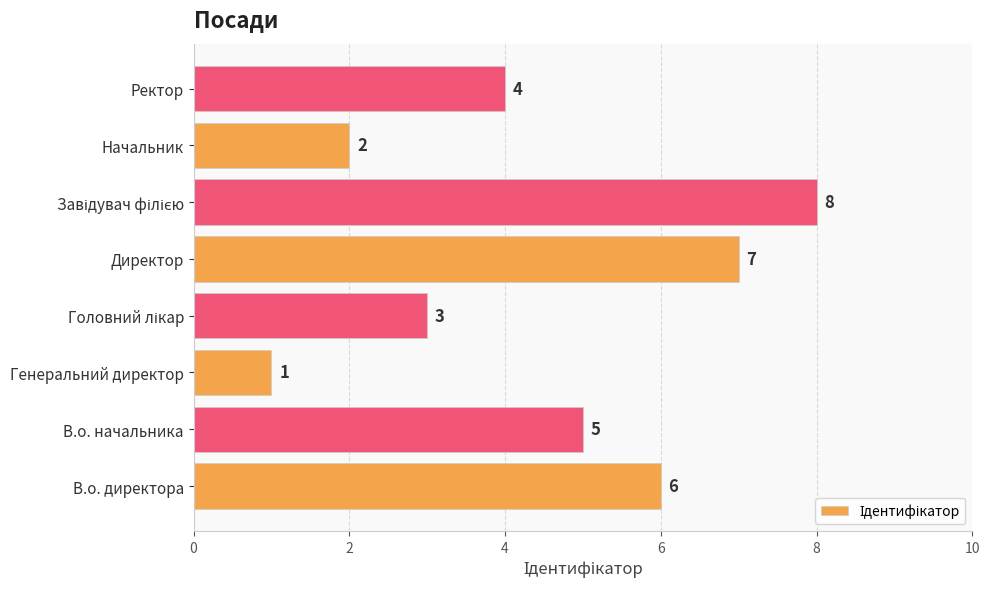

At which category does the chart reach its minimum across all series?

Генеральний директор